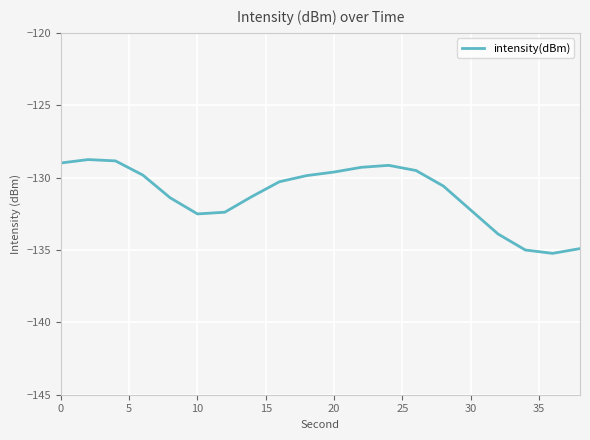

What is the difference between the maximum and minimum values?

6.5